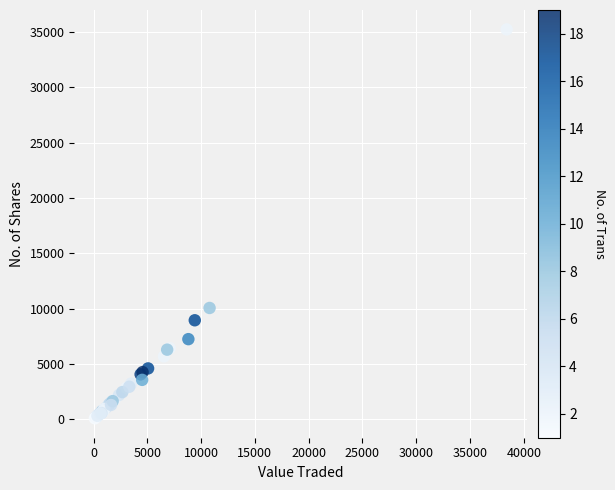

What Y value in the scatter plot is closest to 17666?

10067